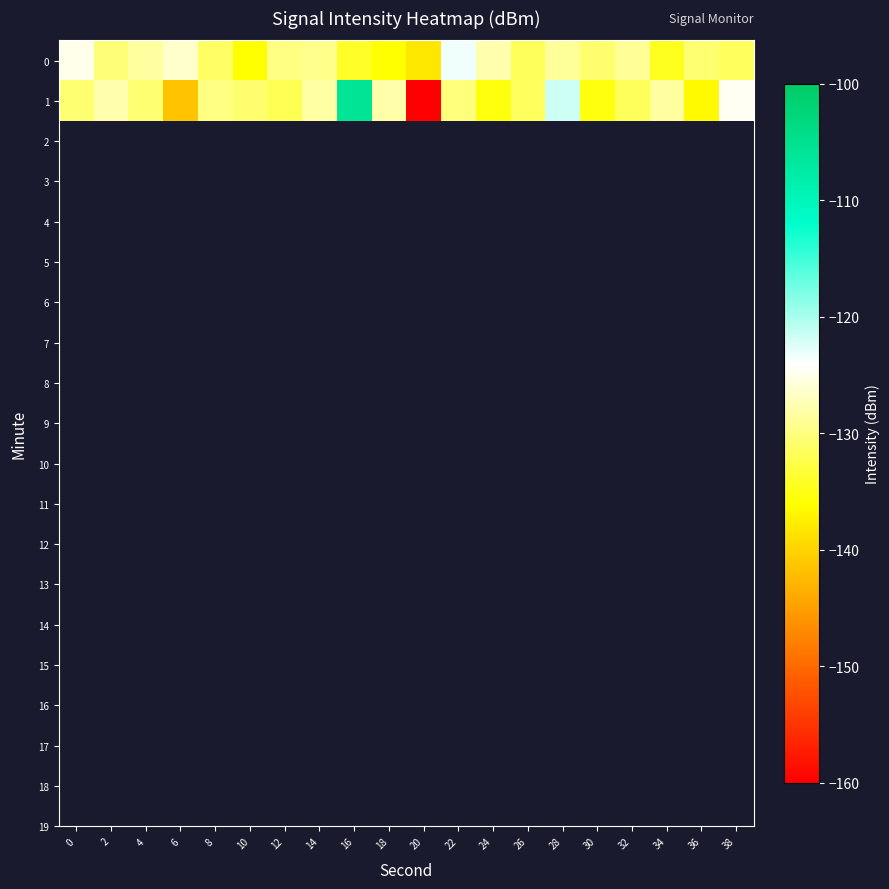

At how many categories does at least one series exceed -113?

1